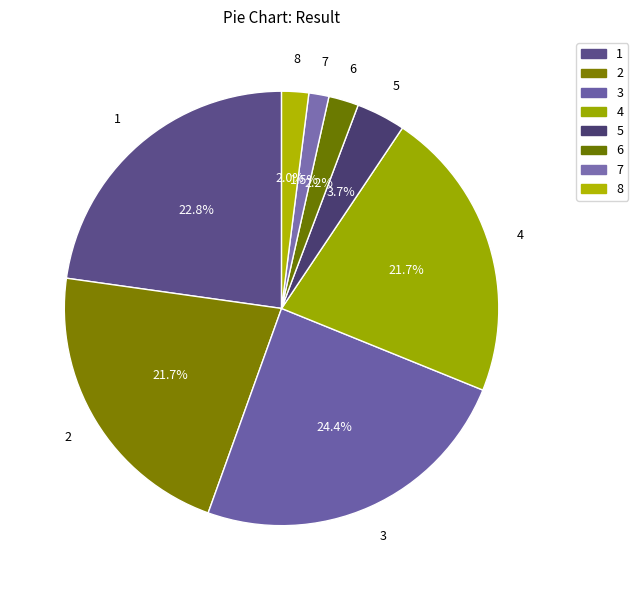

Between 3 and 5, which is larger?

3